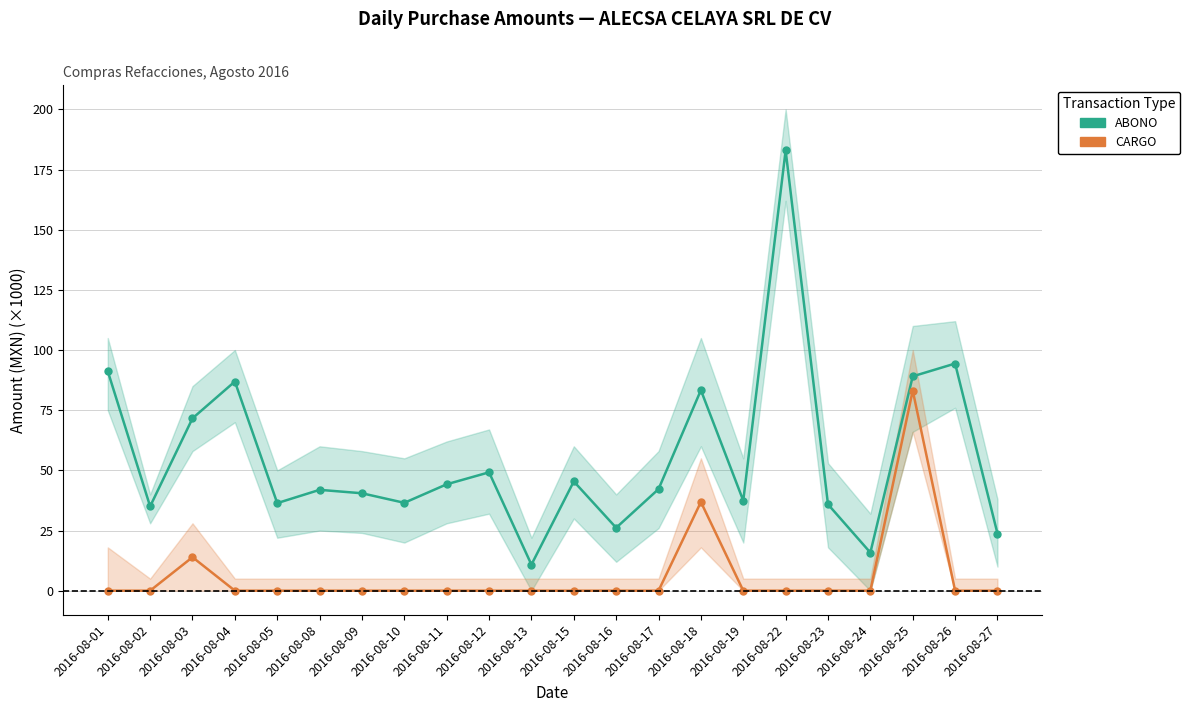

At which category does CARGO reach its first local peak?

2016-08-03